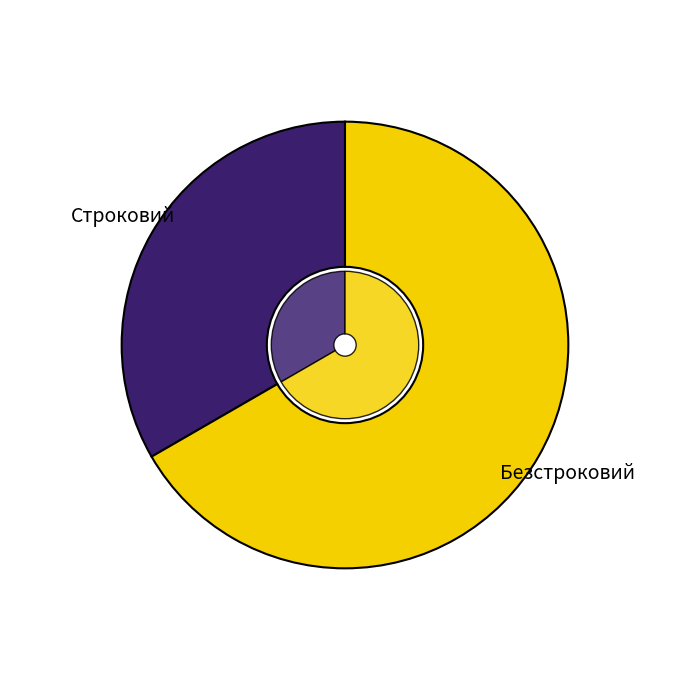

To the nearest percent, what is the average slice percentage?

50%